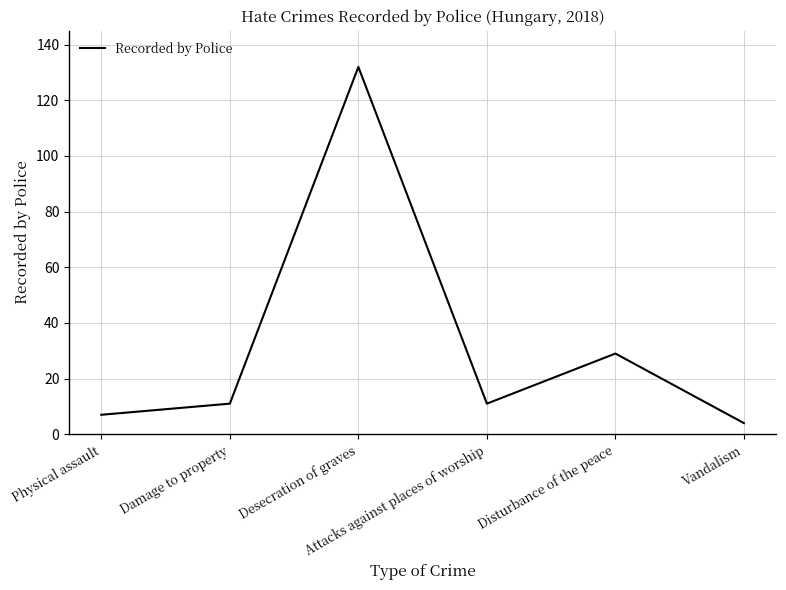

What is the ratio of the value at Desecration of graves to the value at Vandalism?

33.0